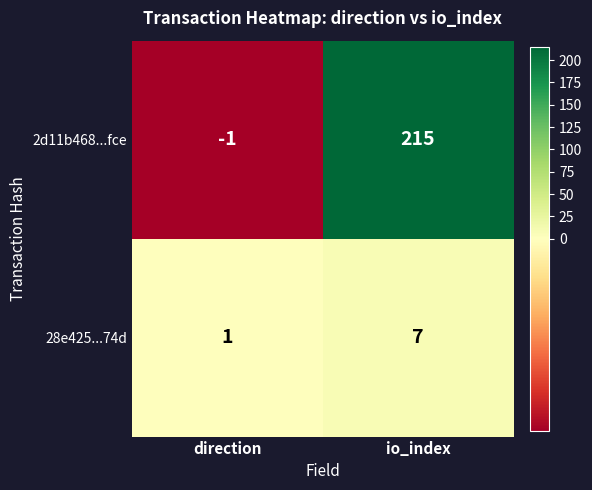

What is the difference between the maximum and minimum values in the 28e425...74d series?

6